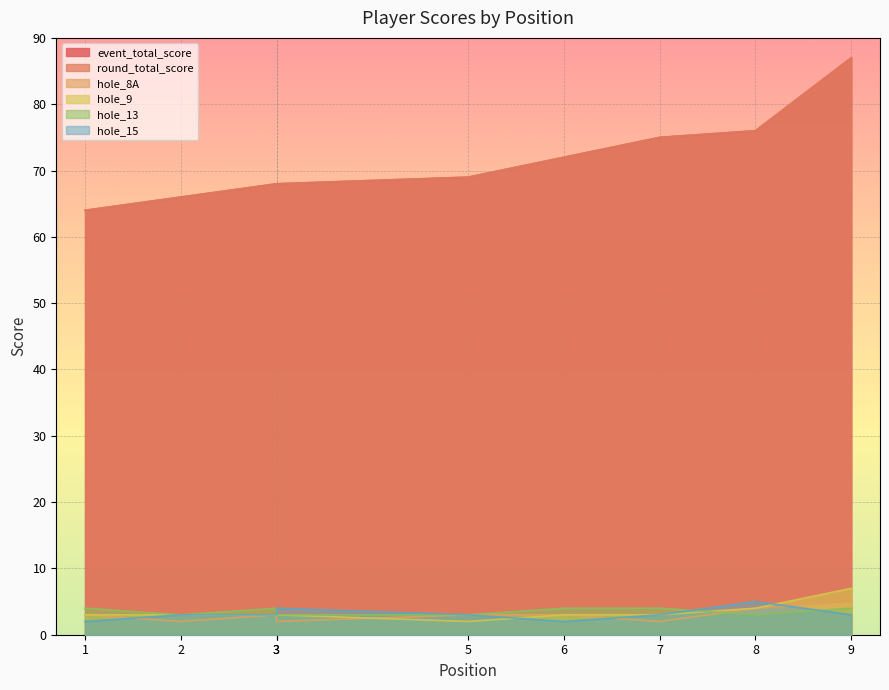

The event_total_score series shows 68 at 3. True or false?

True